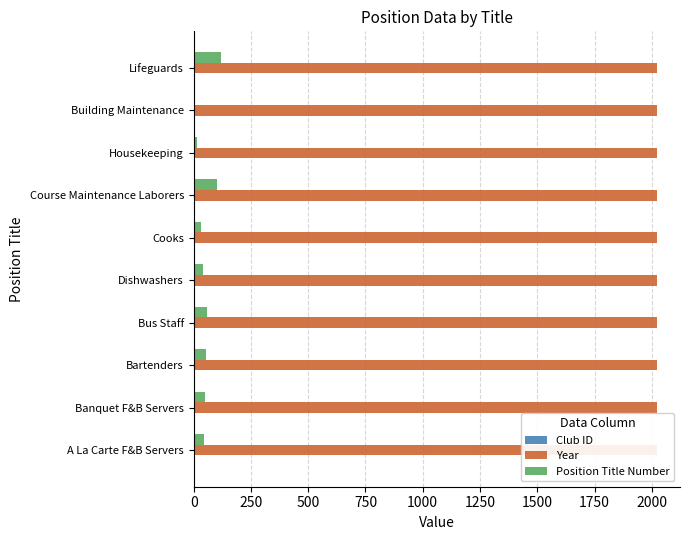

At 250, list the series in order from largest to smallest.

Position Title Number, Club ID, Year